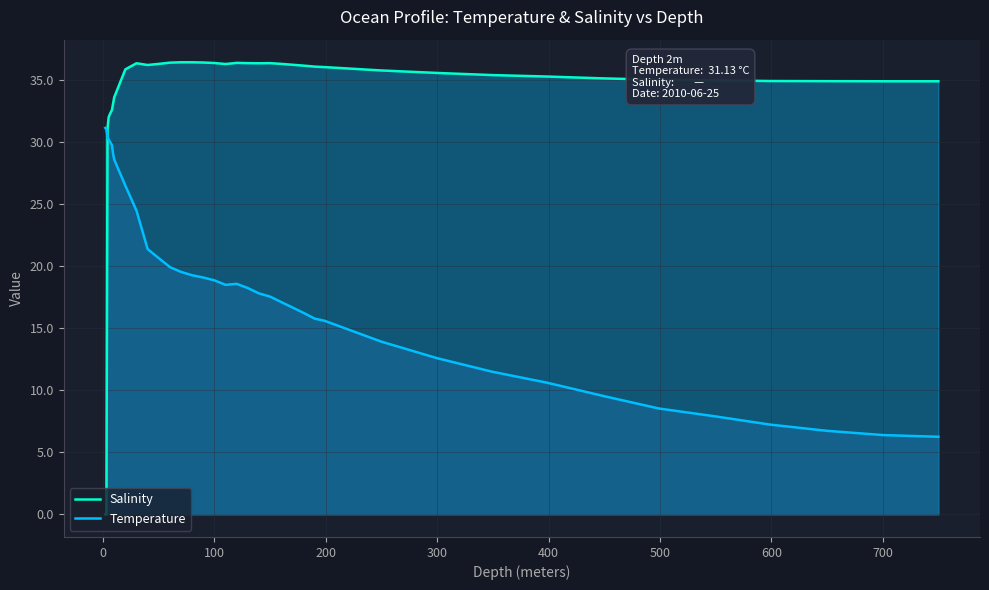

What is the maximum value for Salinity?

36.4